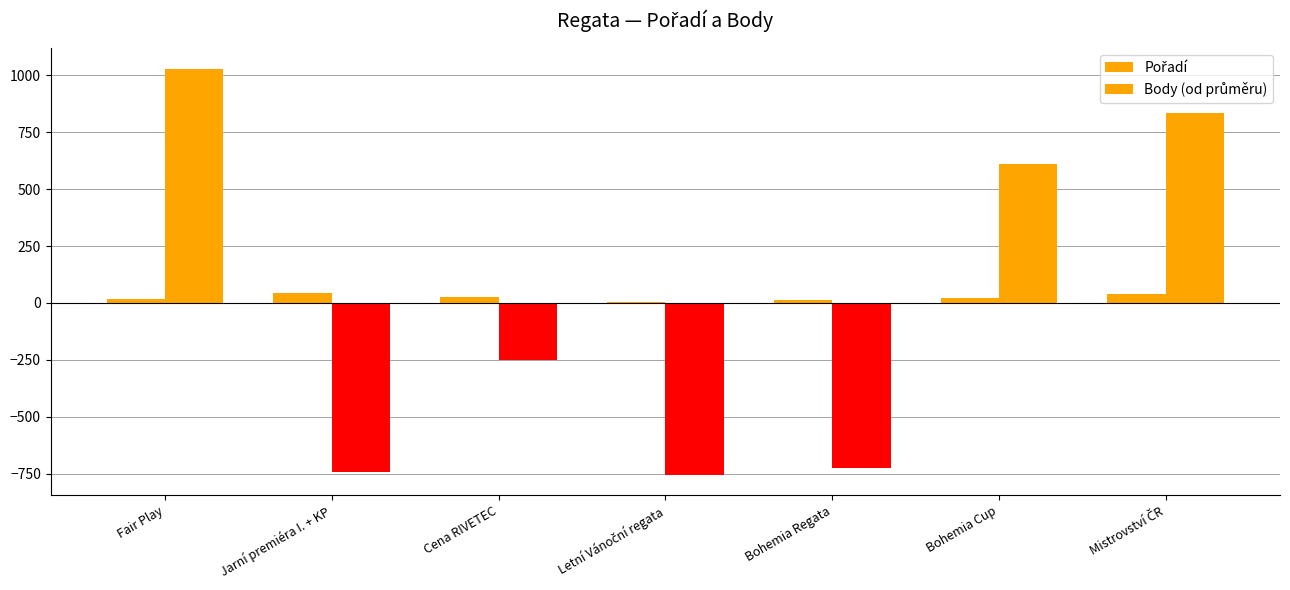

Read the Pořadí value at Mistrovství ČR.

38.0